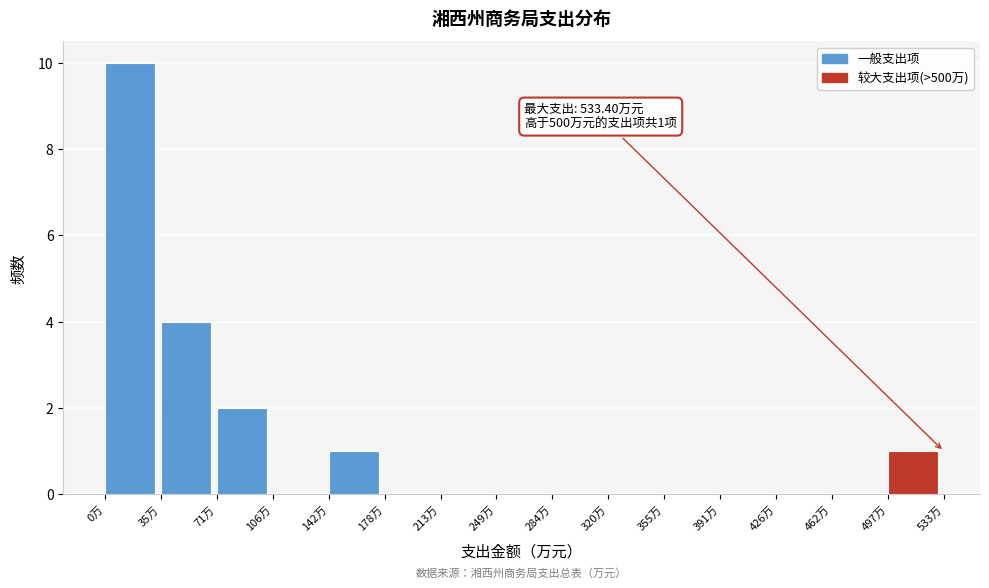

Which range on the x-axis has the tallest bar?

0 to 35